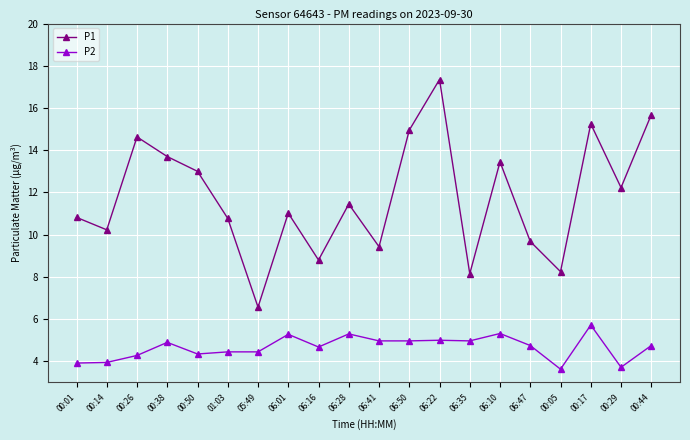

True or false: P1 and P2 cross at least once.

False